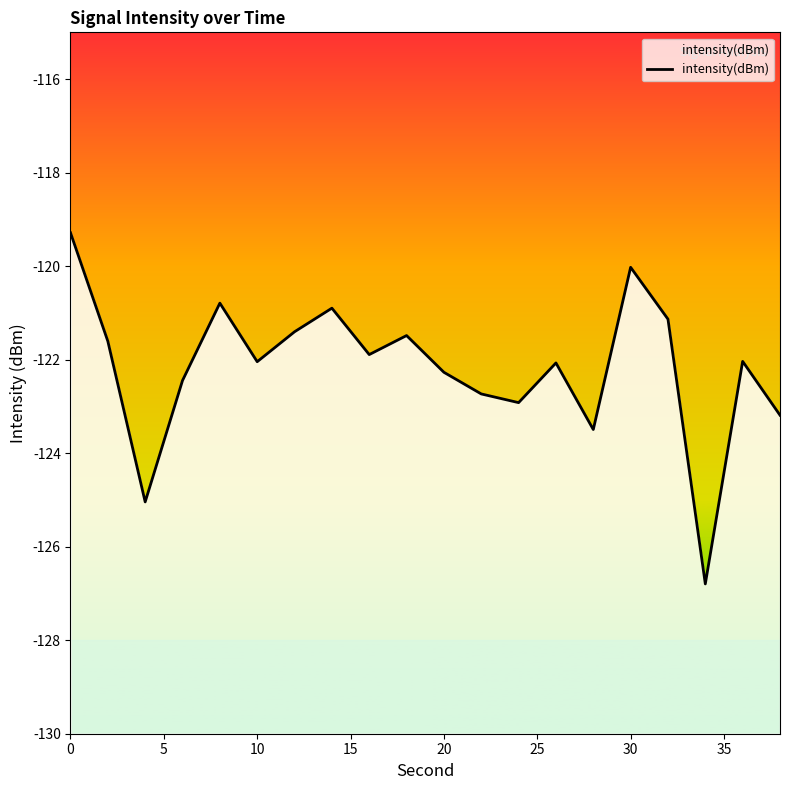

How many categories are shown in the chart?

20